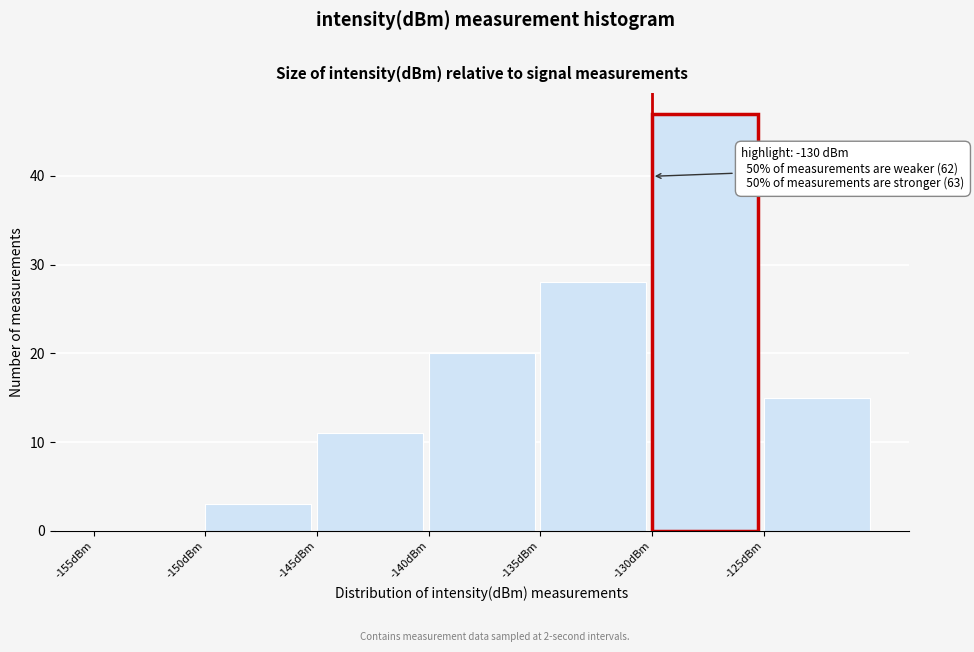

Which range on the x-axis has the tallest bar?

-130 to -125